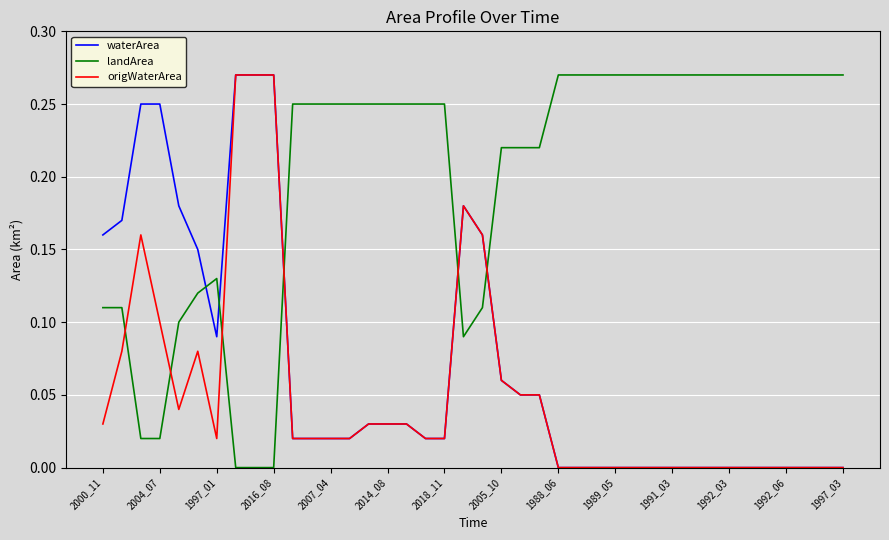

Which series has the largest total across all categories?

landArea